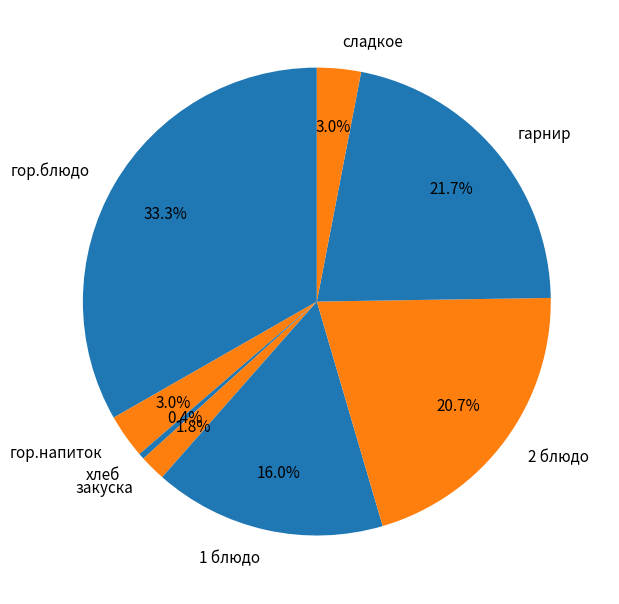

What percentage do 1 блюдо and гор.блюдо together represent?

49.3%